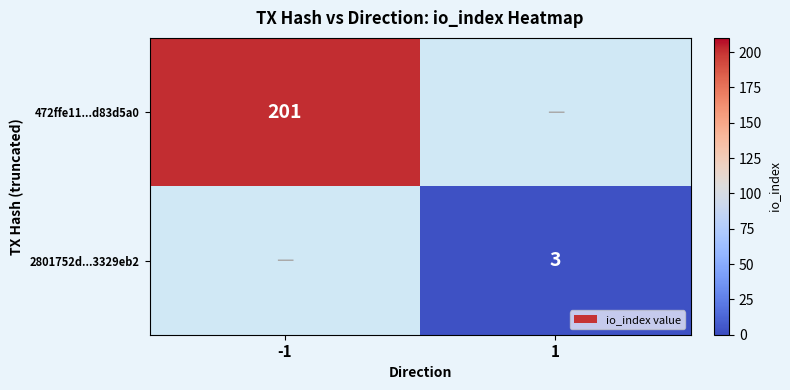

How many series are shown in this chart?

2